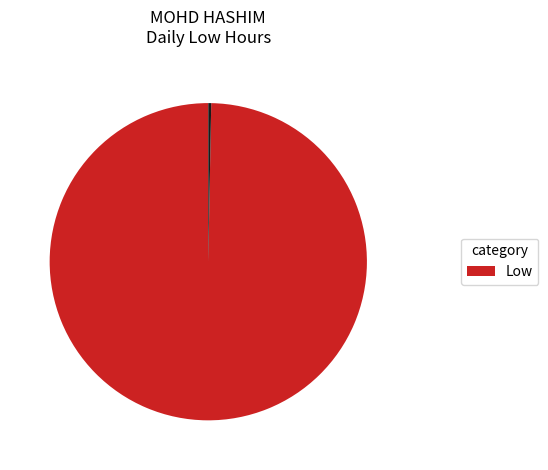

Does any single category account for the majority?

Yes